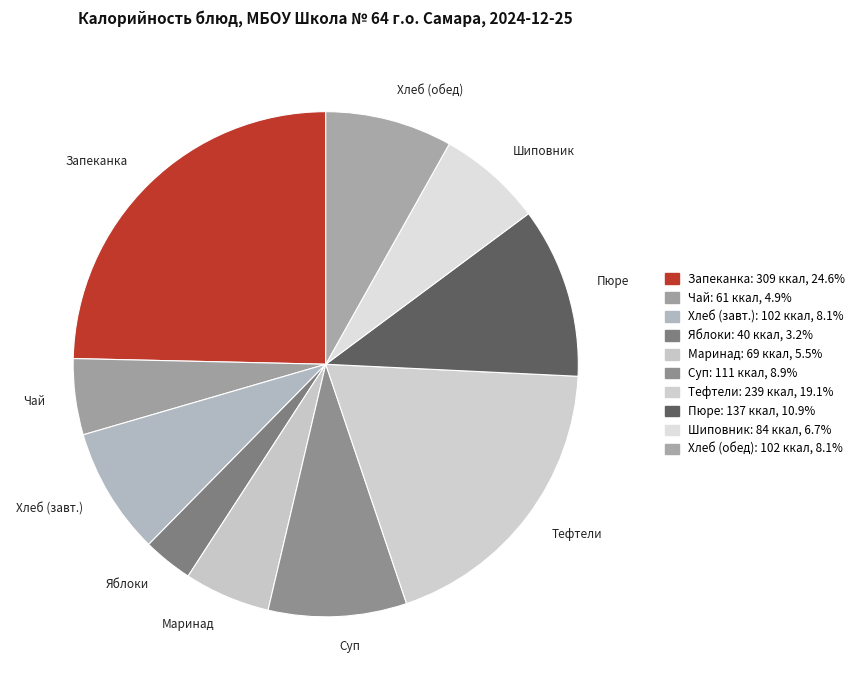

Do Хлеб (обед) and Запеканка together represent more than half of the pie?

No